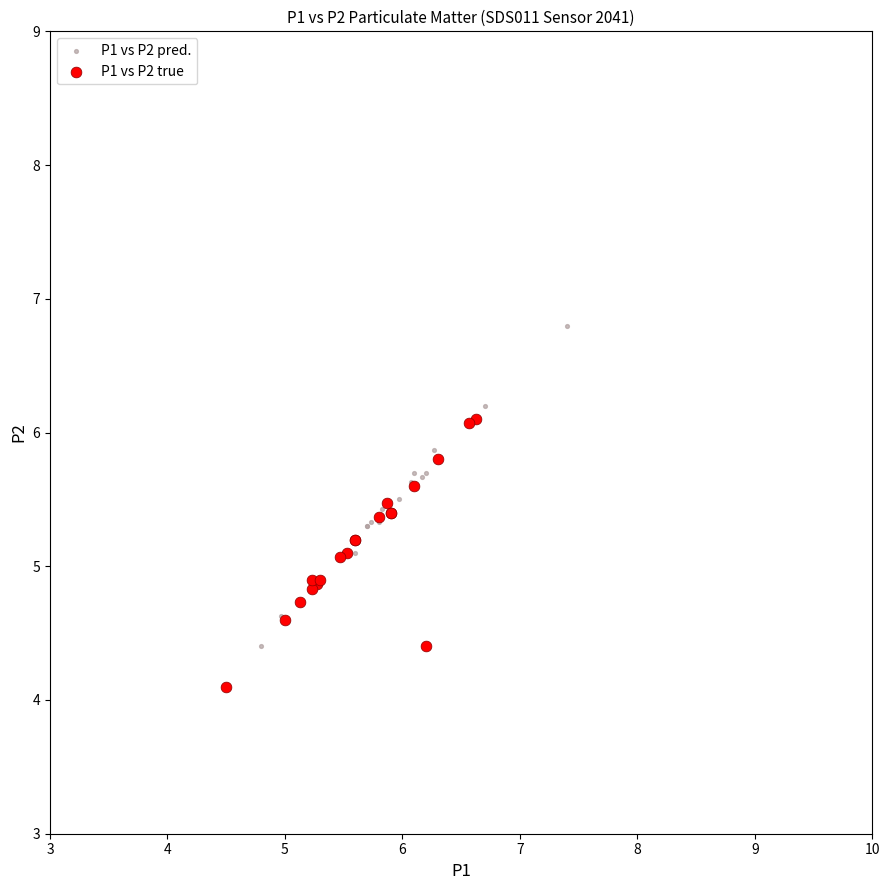

Which series reaches the maximum Y coordinate?

P1 vs P2 pred.